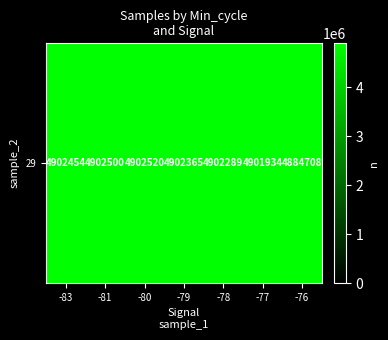

Between -79 and -81, which is larger?

-81